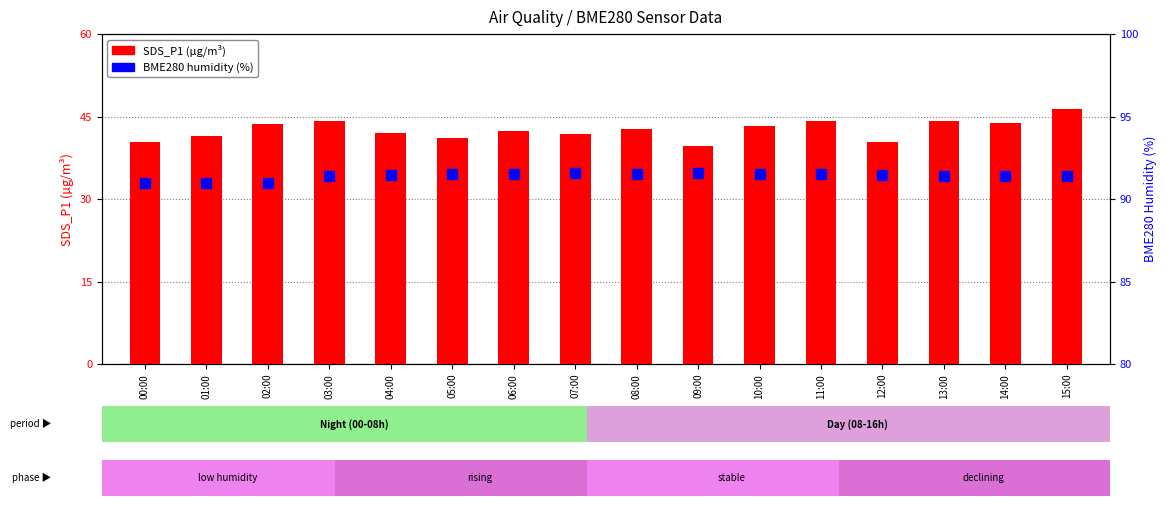

What are all the series names shown in the legend?

SDS_P1, BME280_humidity